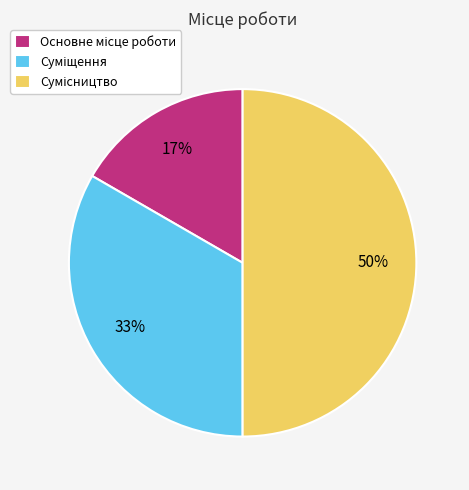

How many segments does this pie chart have?

3